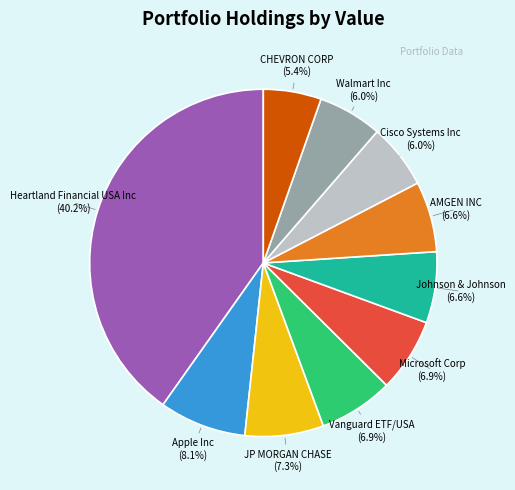

True or false: Walmart Inc accounts for 6% of the total.

True